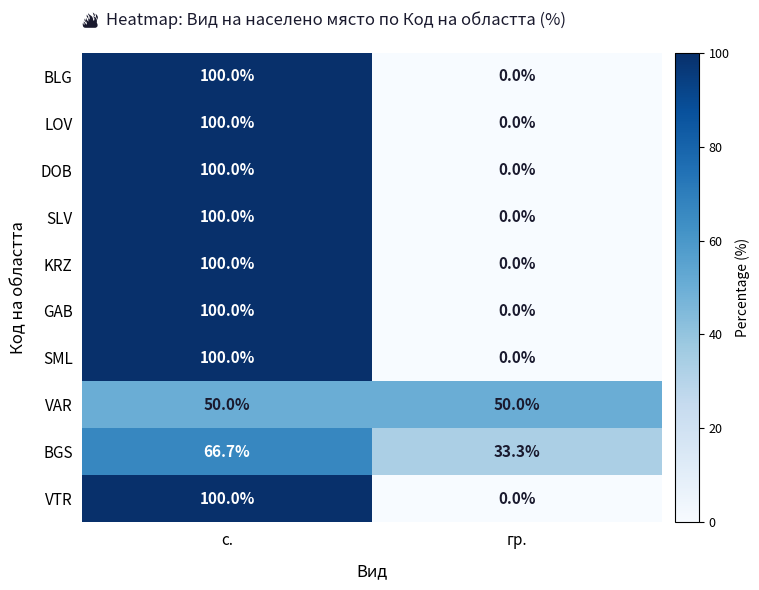

What is the difference between the BGS values at с. and гр.?

33.4